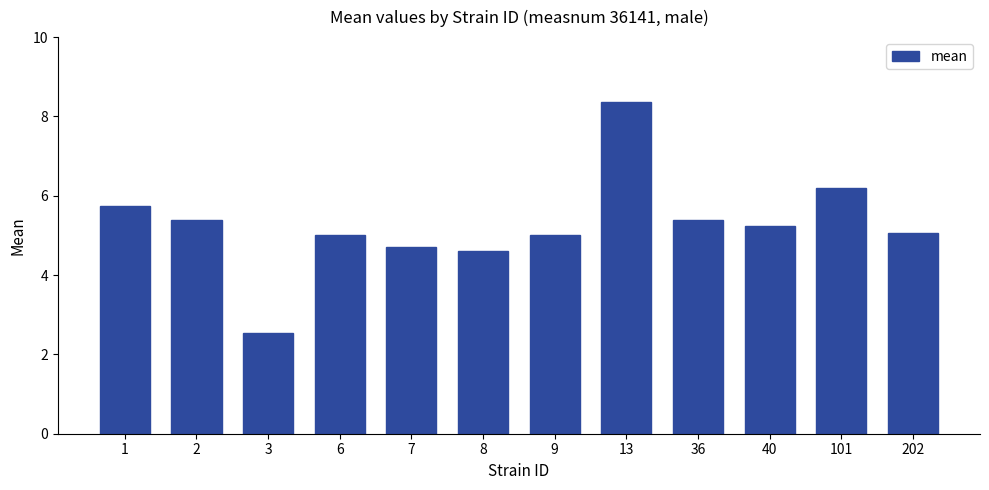

Reading left to right, transcribe all the data shown in this chart.

5.7	5.4	2.5	5.0	4.7	4.6	5.0	8.4	5.4	5.2	6.2	5.1